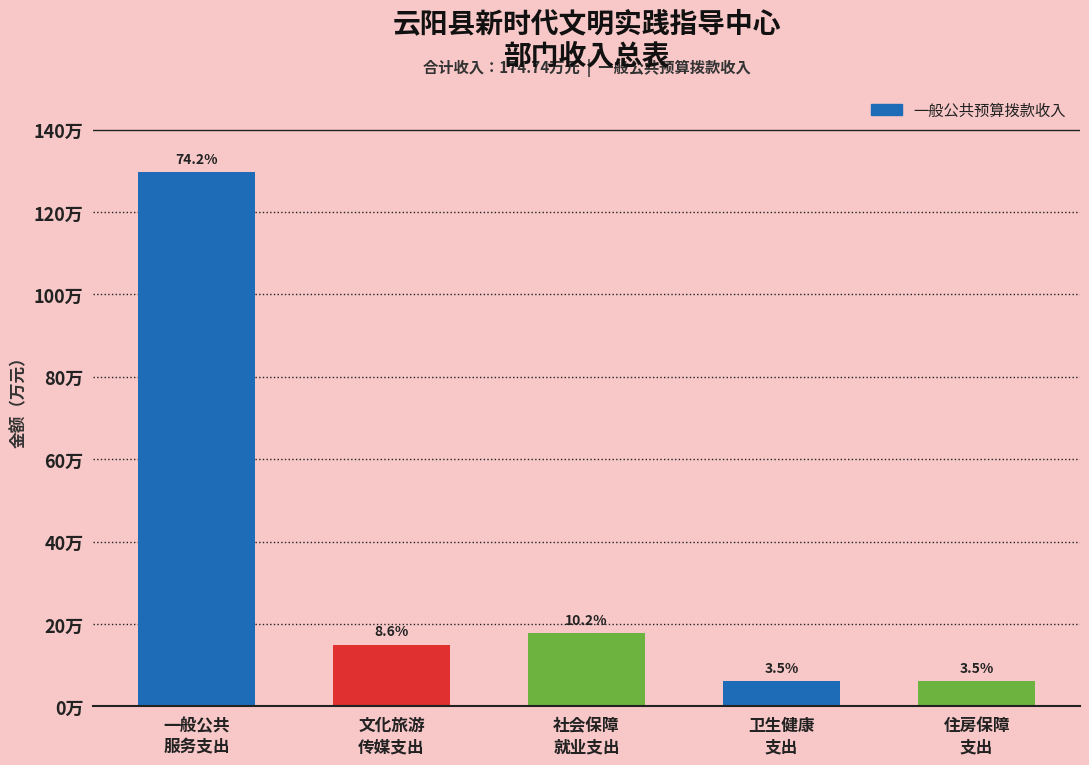

Are the bars horizontal?

No